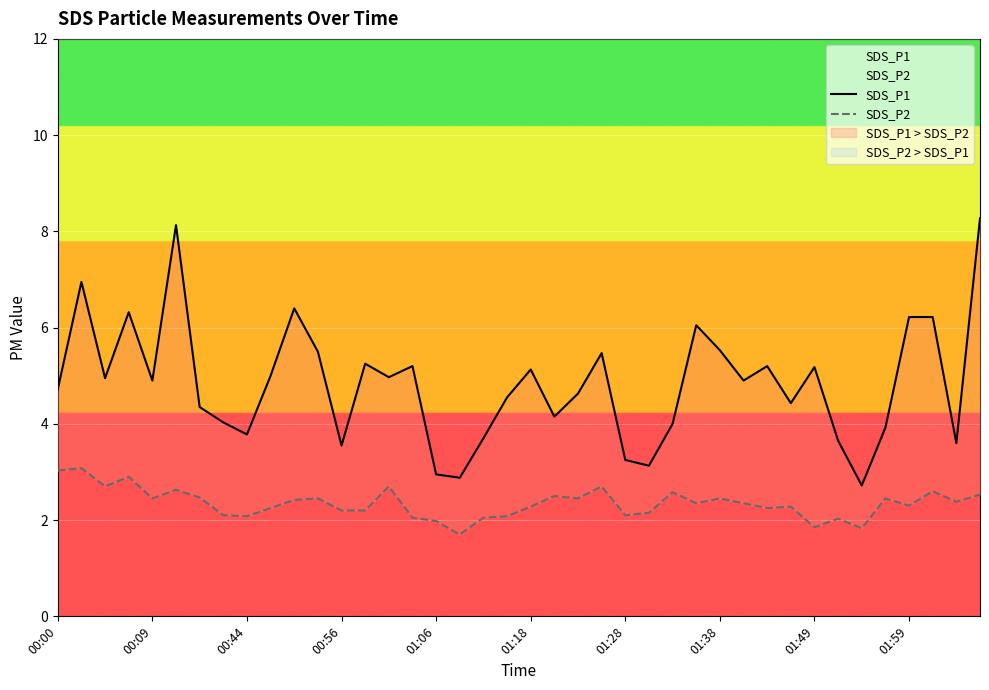

True or false: SDS_P2 has a value of 3.6 at 22.

False